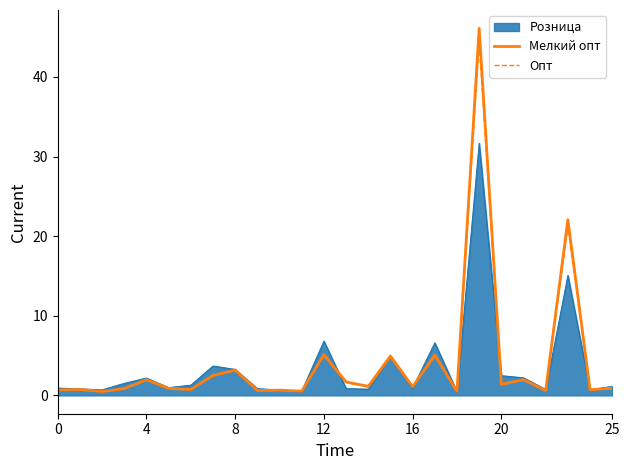

Which series has the largest range (max minus min)?

Мелкий опт